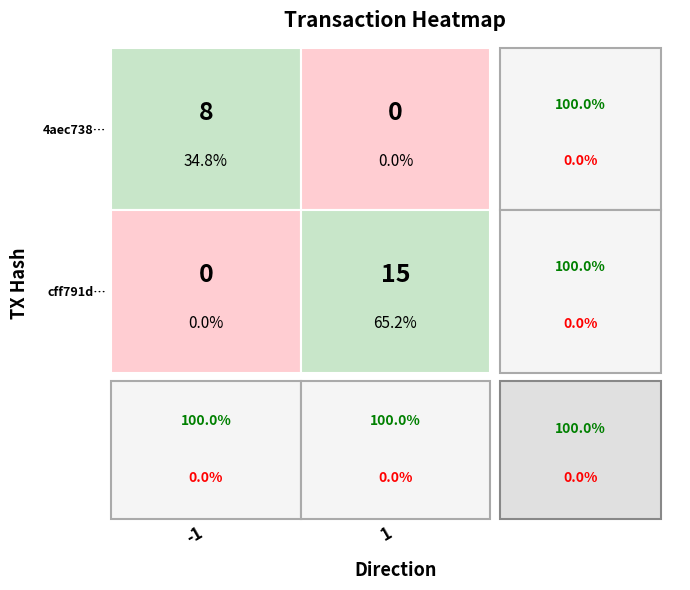

The 4aec738abd3f303c9538801341a0d34689c109c series shows 0 at 0. True or false?

False